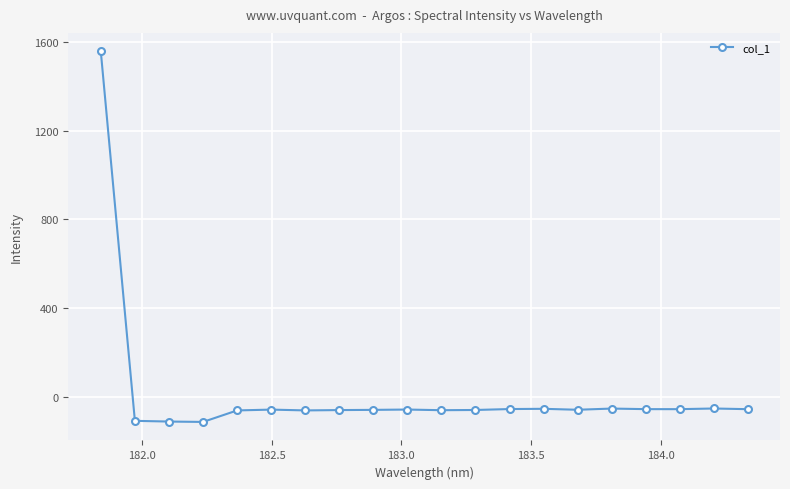

What is the minimum value shown in the chart?

-110.2